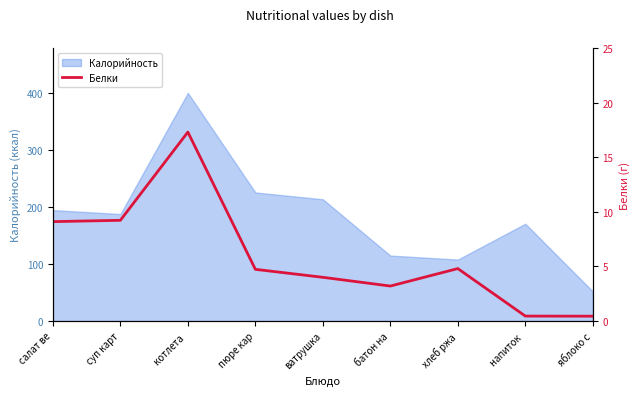

Which category has the highest value across all series?

котлета 